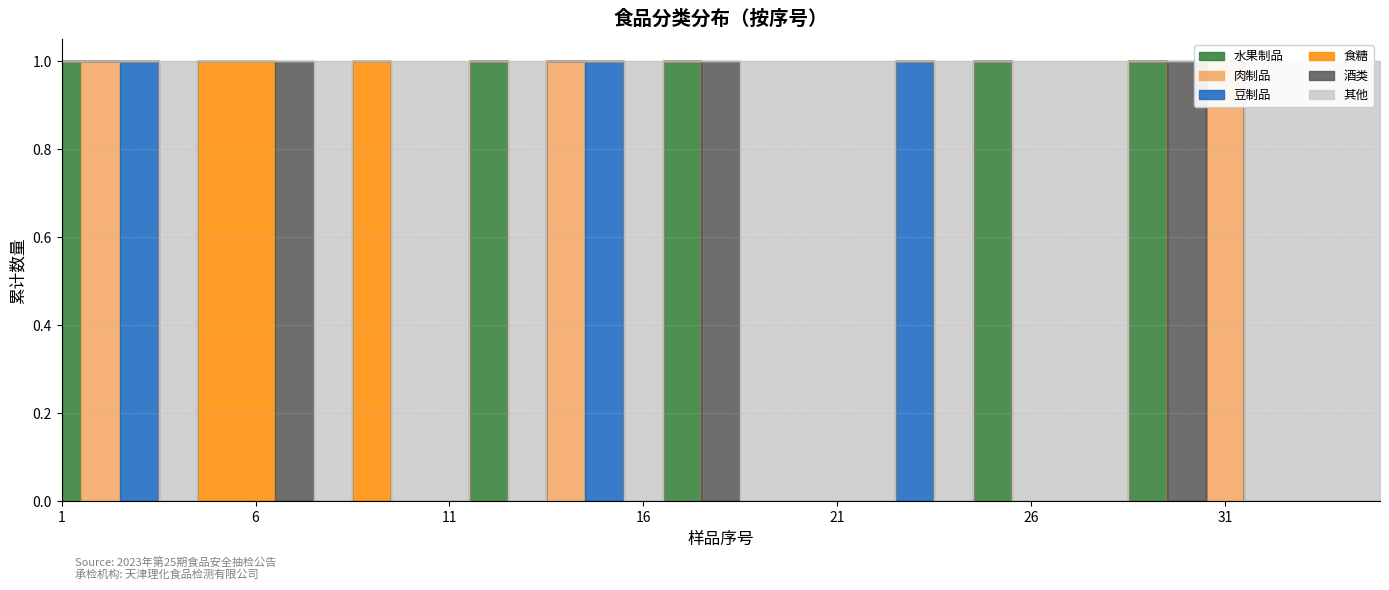

What is the total value across all series at 2?

1